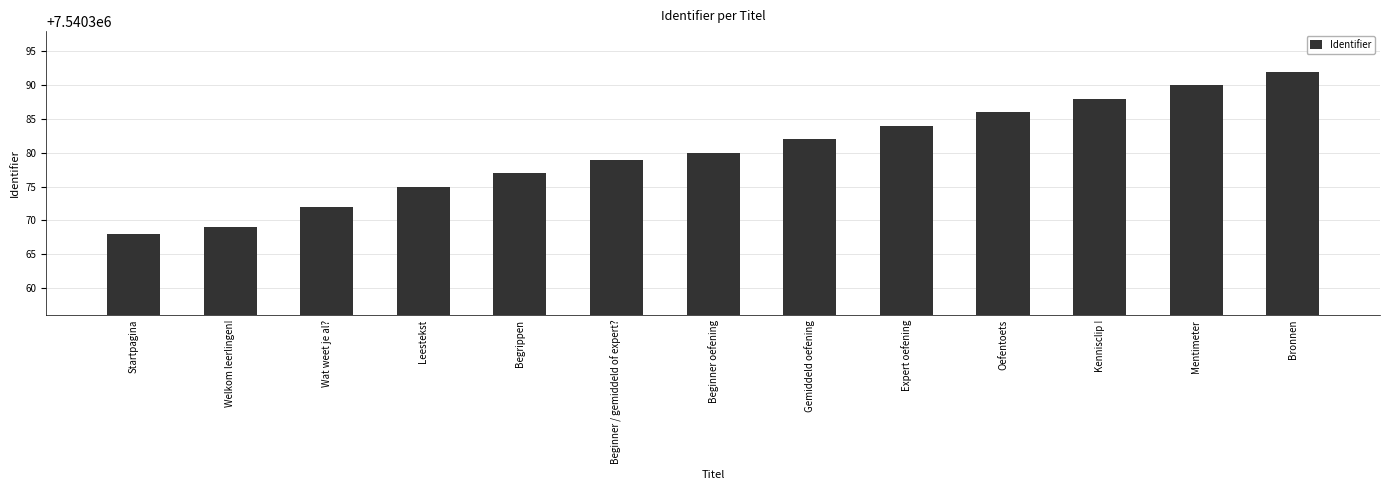

The chart shows a value of 7540390 at Mentimeter. True or false?

True